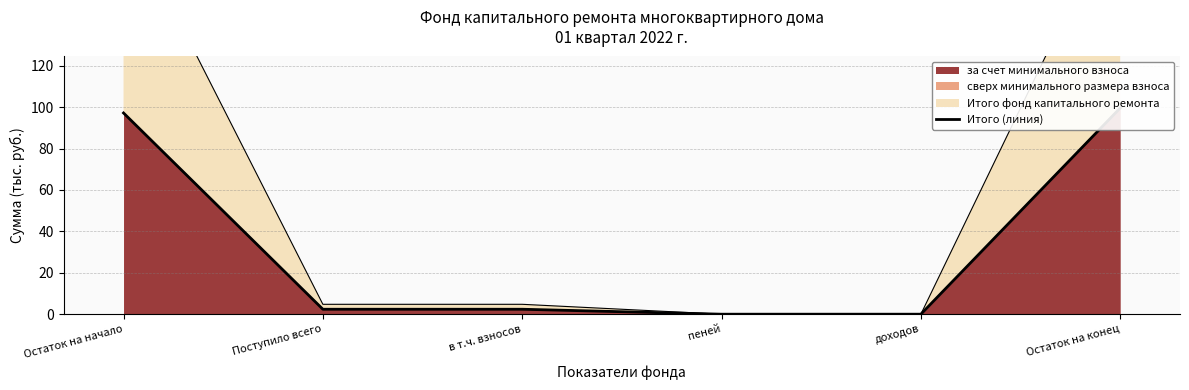

What is the difference between the maximum and minimum values?

99.6